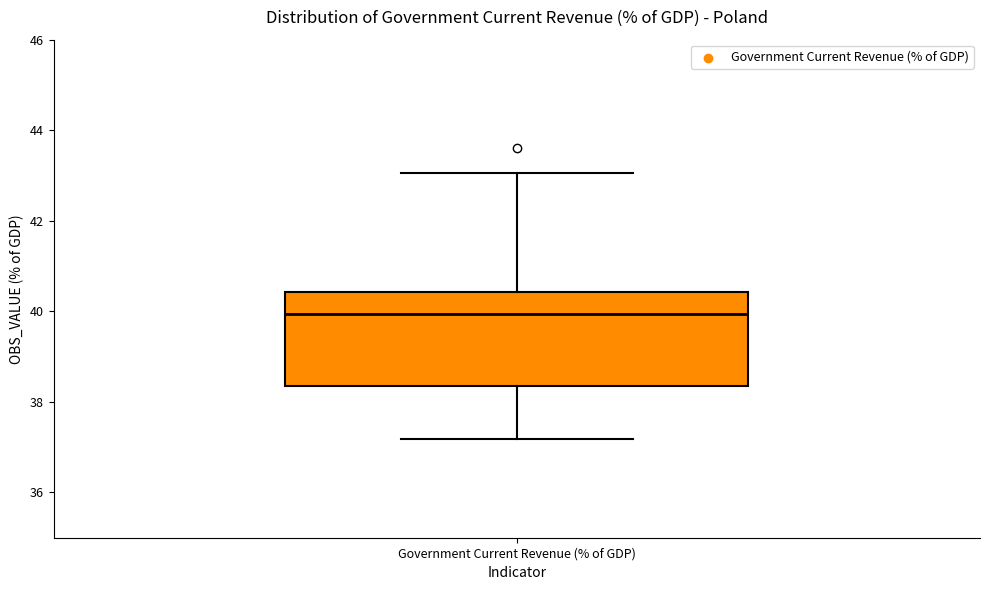

Read this box plot against the y-axis: the position of the median line, the range covered by the box, and the ends of both whiskers. The values are not printed on the chart, so give them approximately, as read against the axis.

median 40.0, box 38.4 to 40.4, whiskers 37.2 to 43.0